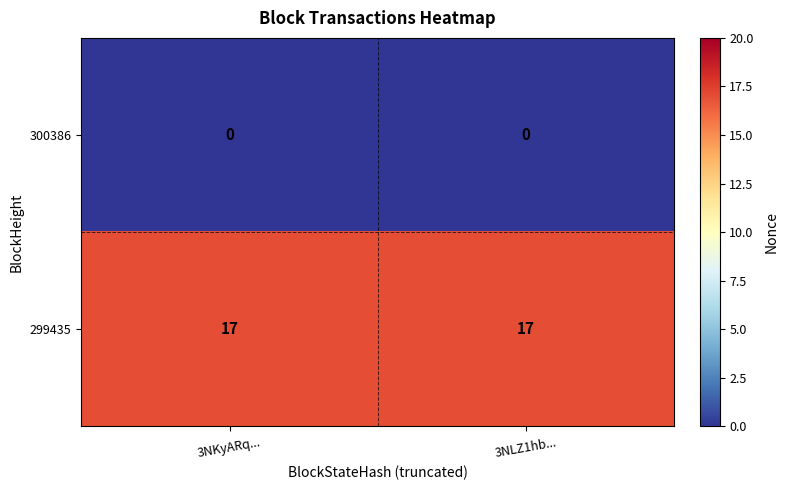

What is the spread (max minus min) of values at 3NKyARq...?

17